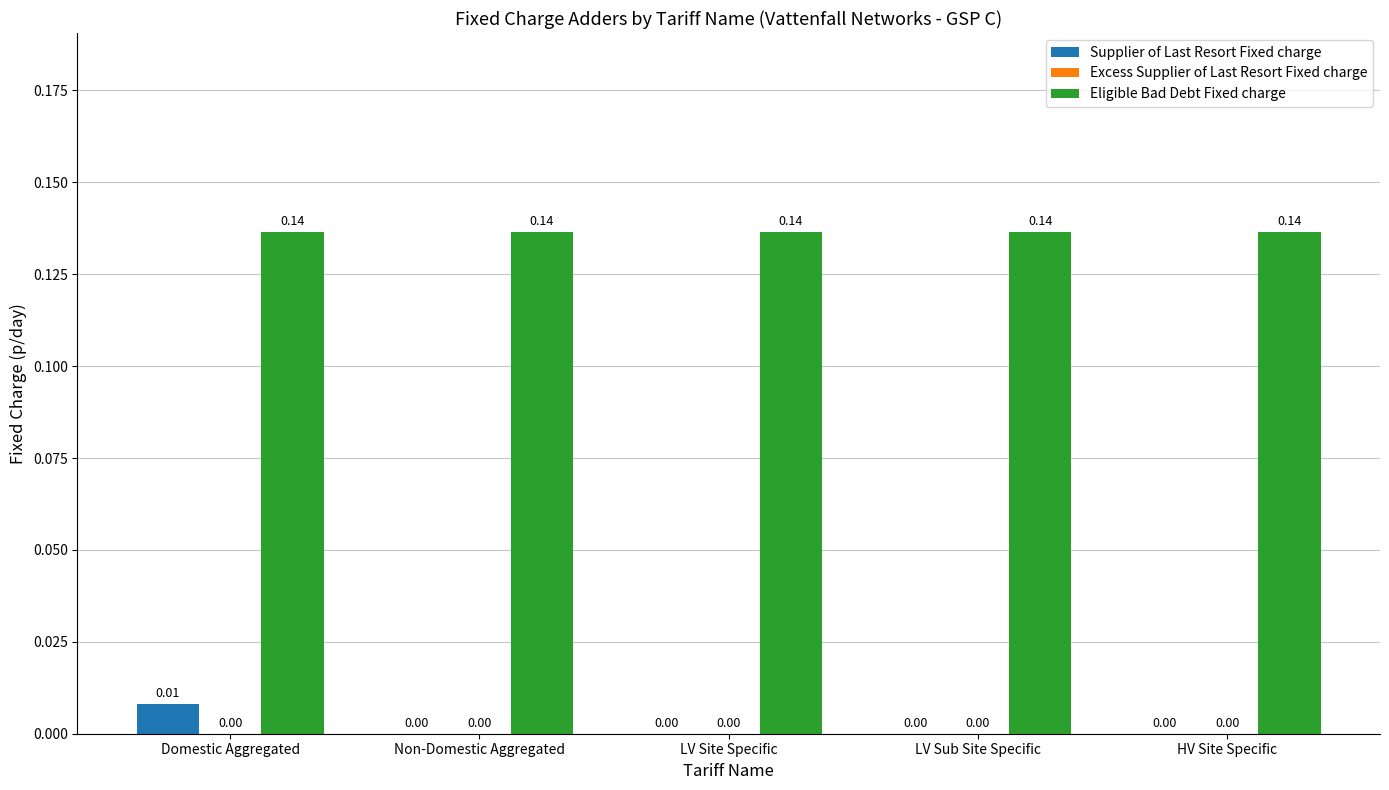

Between Domestic Aggregated and Non-Domestic Aggregated, which series saw the biggest shift?

Supplier of Last Resort Fixed charge